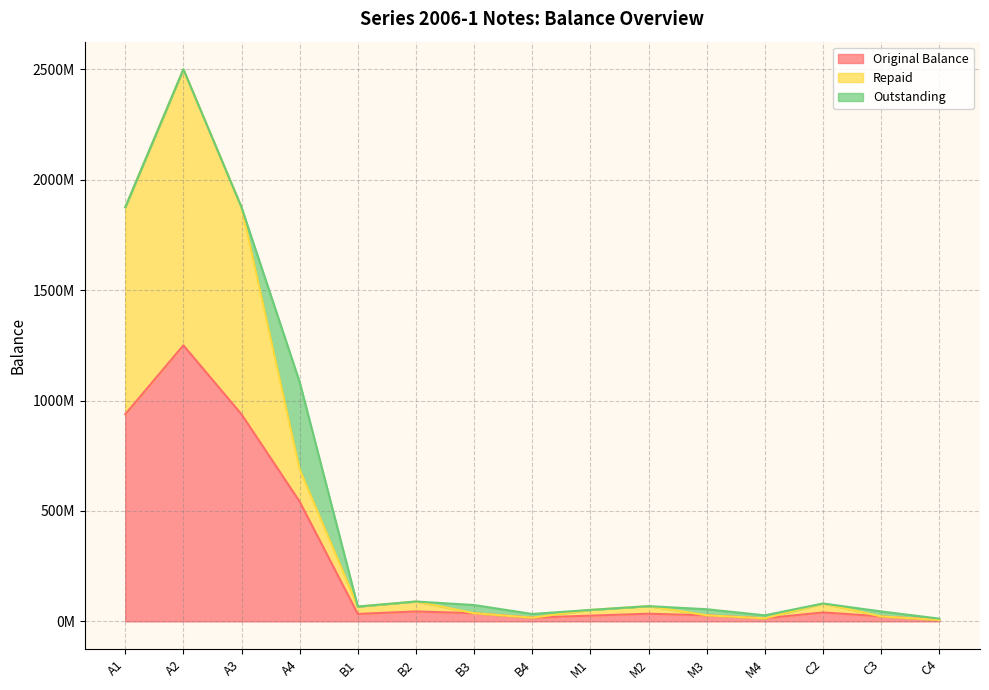

At which label is Original Balance closest to 628125000?

A4